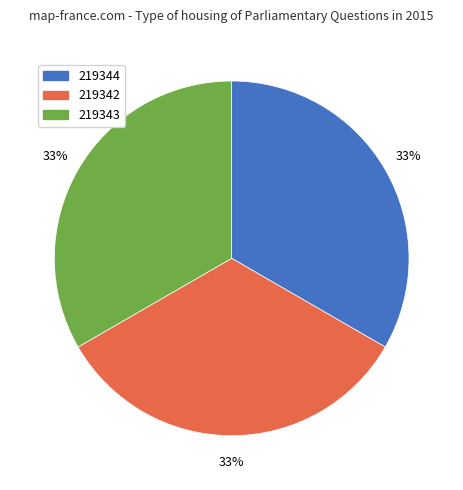

Is there a majority slice in this chart?

No